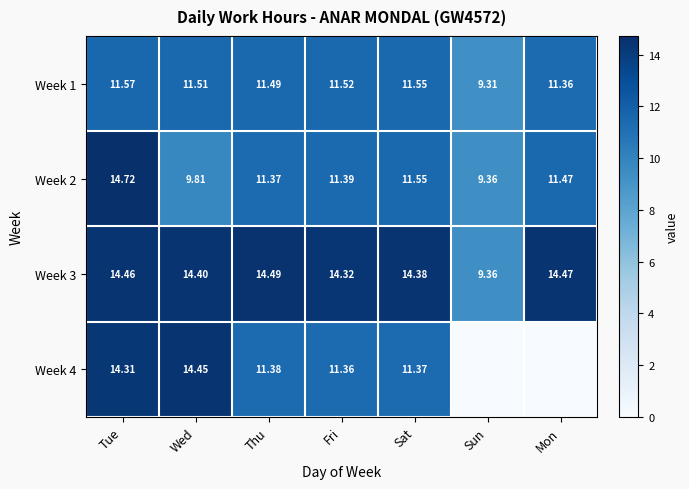

Where does the Week 1 series first go above 11?

Tue